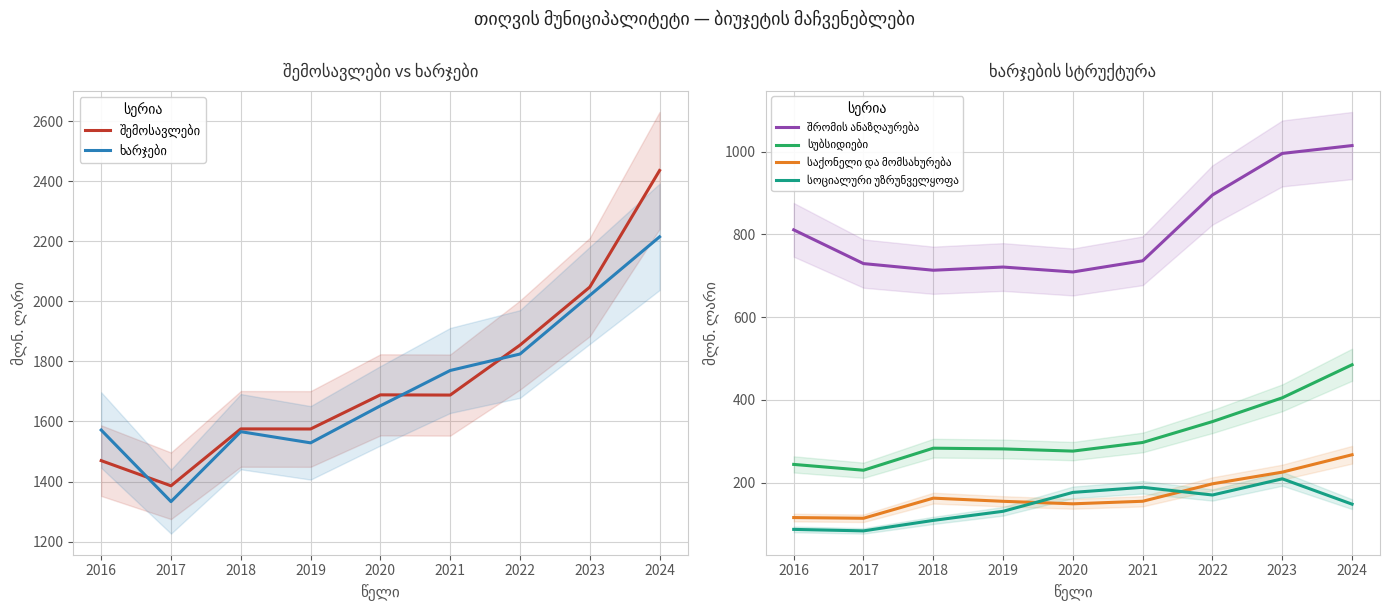

How many lines are shown in the chart?

6